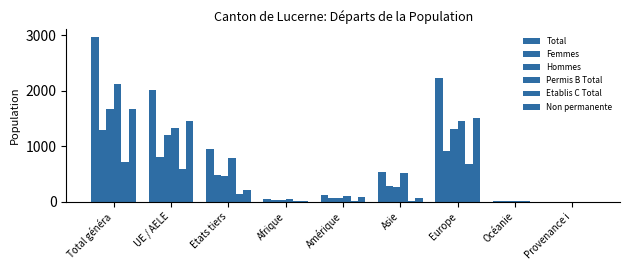

What is the difference between the maximum and second lowest values in the Hommes series?

1658